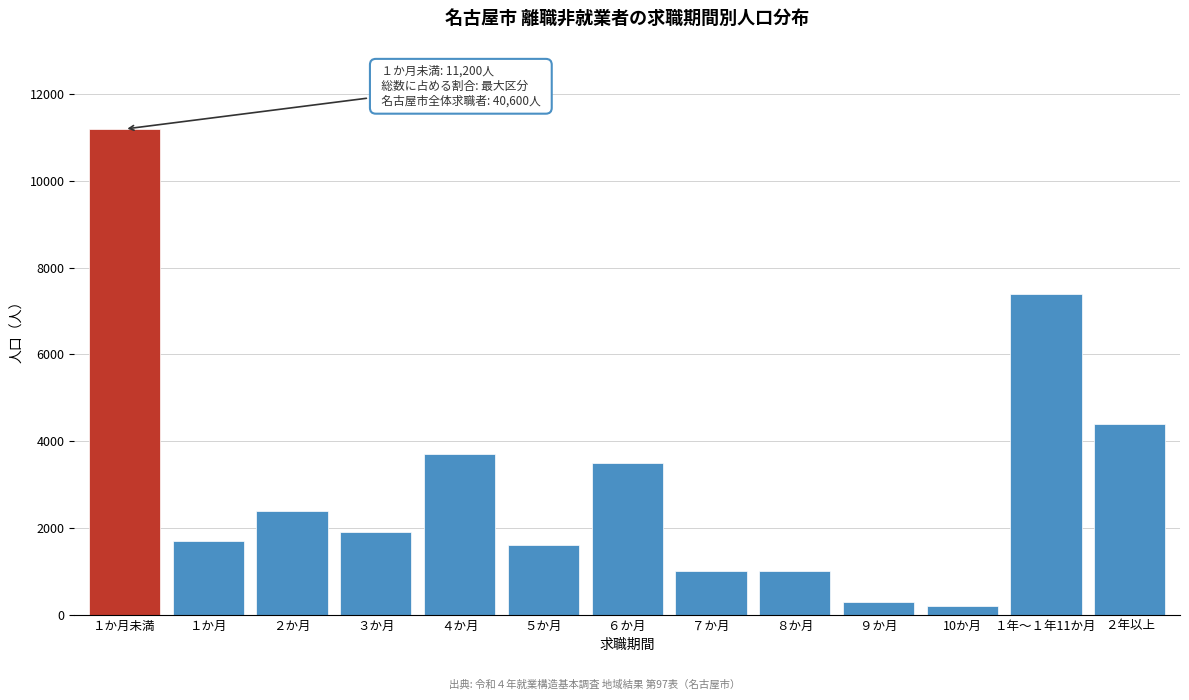

Reading left to right, list all the values displayed in this chart.

11200	1700	2400	1900	3700	1600	3500	1000	1000	300	200	7400	4400